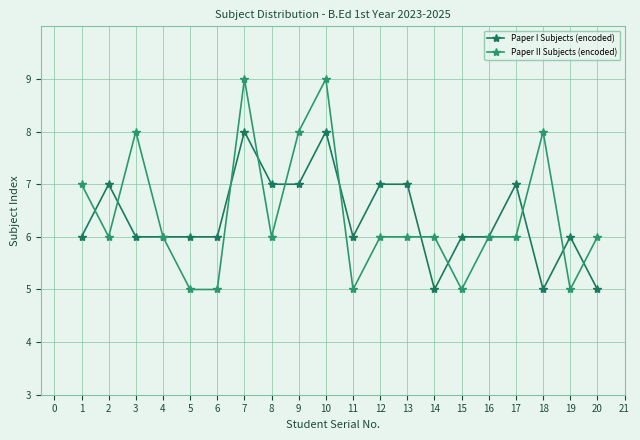

What is the sum of the Paper II Subjects (encoded) values at 17 and 16?

12